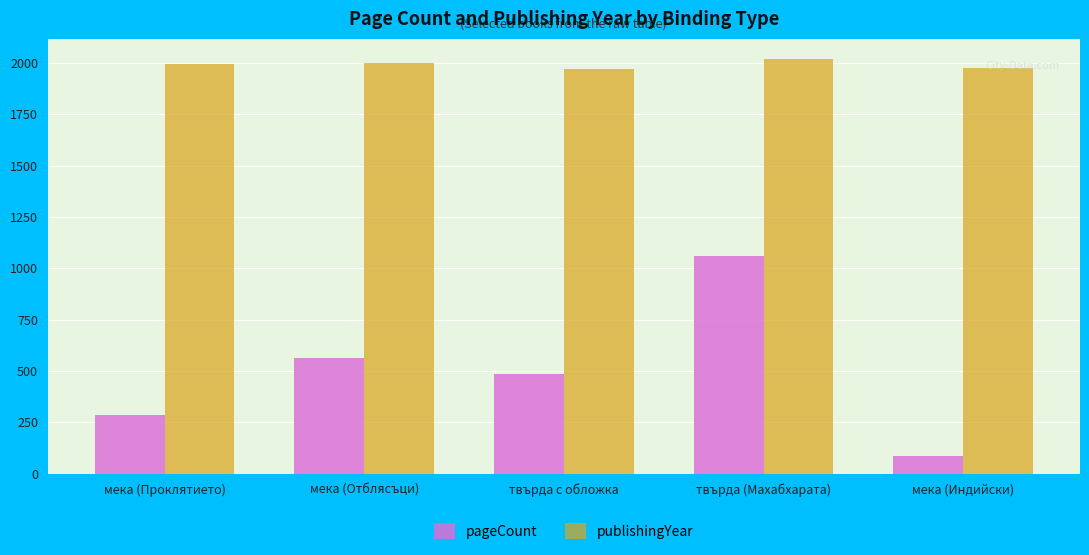

What is the sum of the pageCount values at мека (Индийски) and твърда с обложка?

572